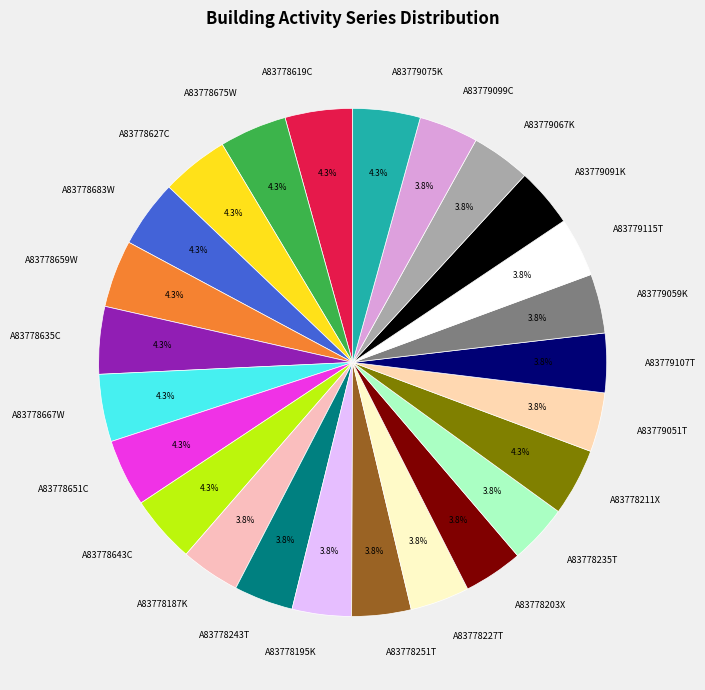

What is the ratio of the value at A83778235T to the value at A83778667W?

0.9